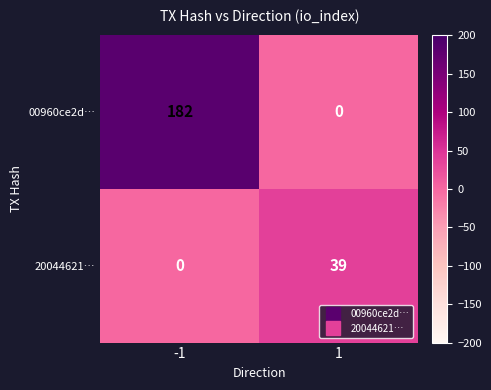

What is the maximum value shown in the chart?

182